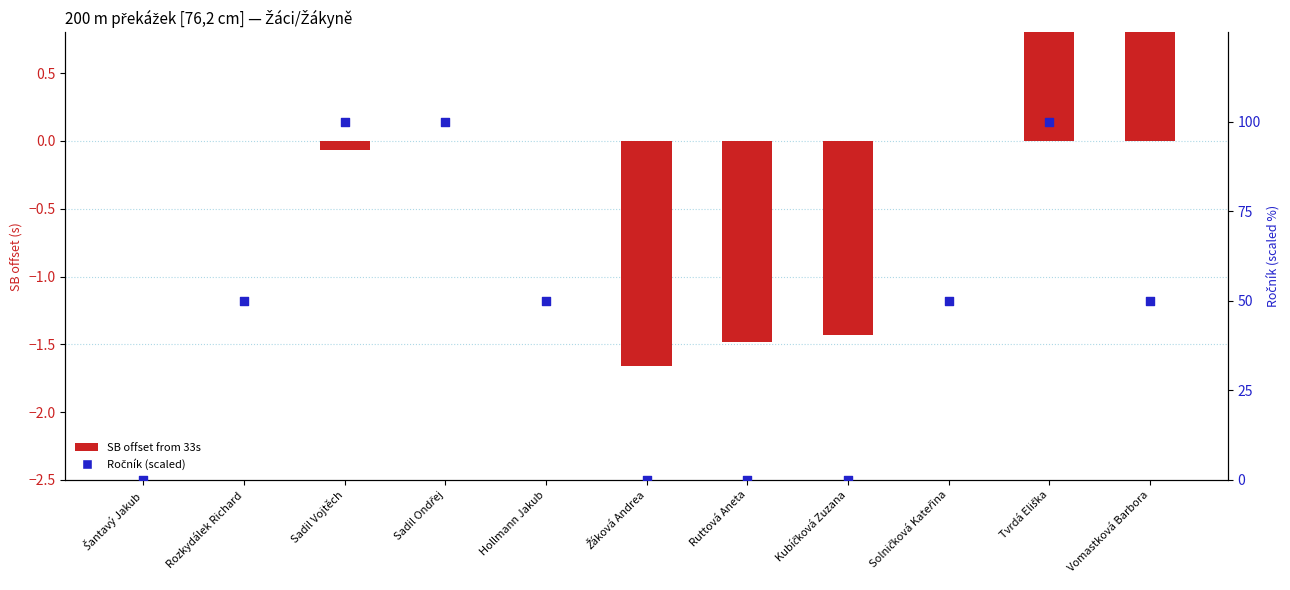

Which series has the widest spread of Y values?

Ročník (scaled)